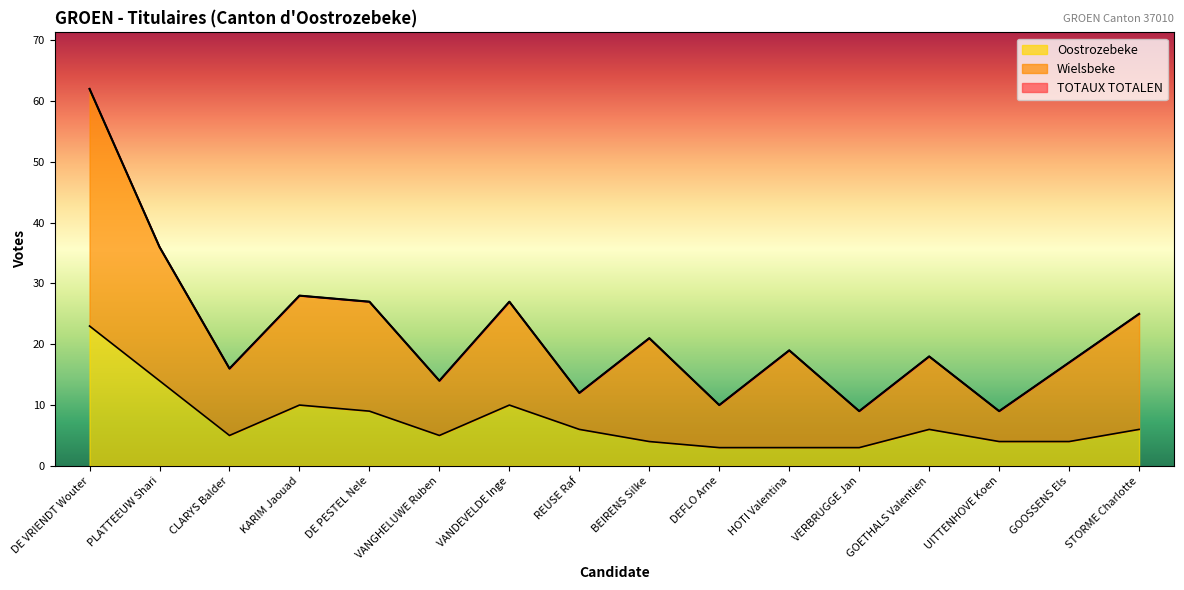

At which category does the chart reach its peak across all series?

DE VRIENDT Wouter